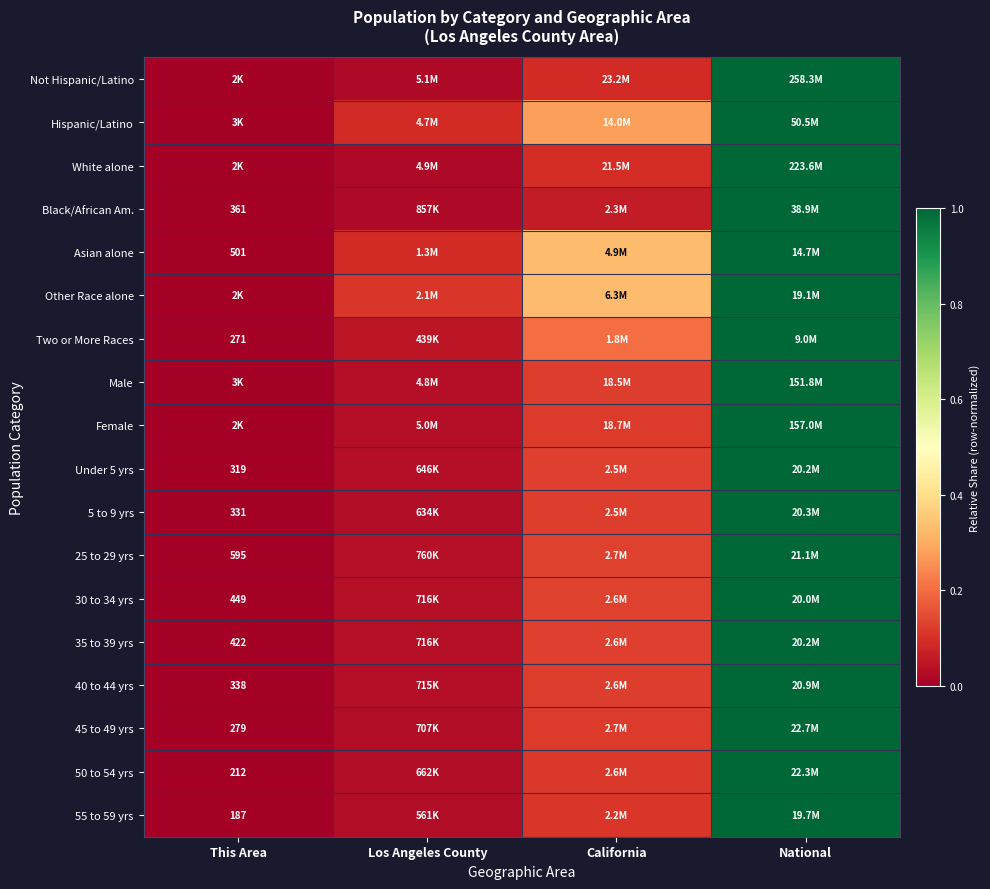

What is the difference between the 50 to 54 yrs values at National and California?

0.9